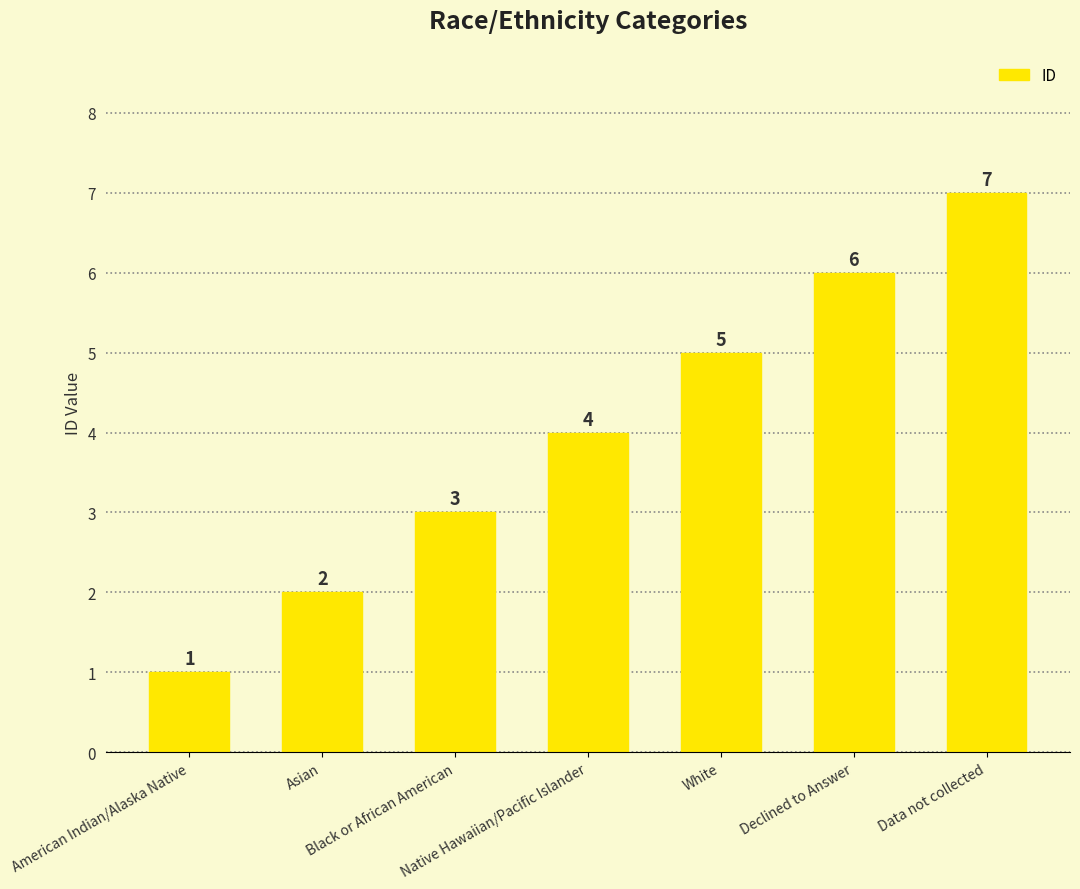

What is the greatest value displayed?

7